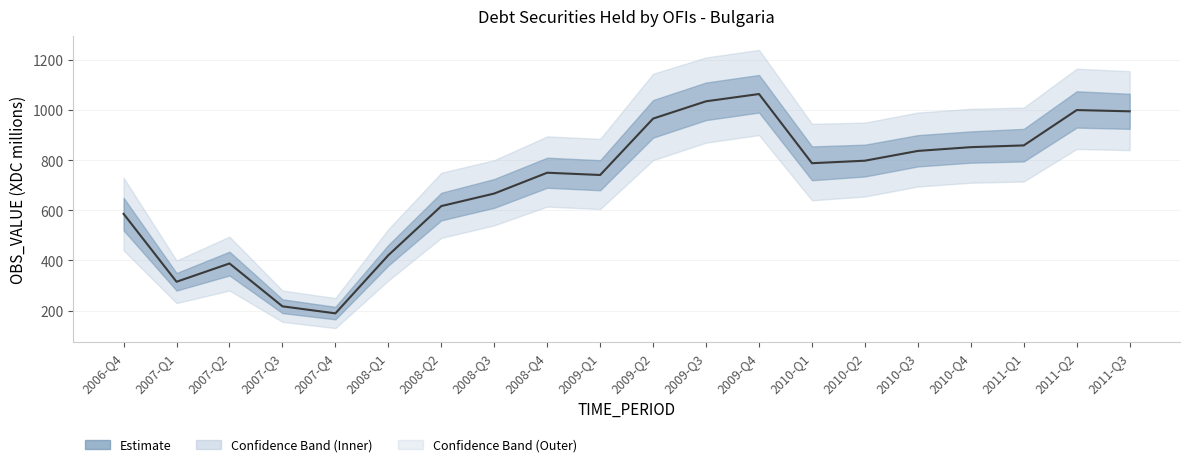

At which category does the chart reach its peak across all series?

2009-Q4